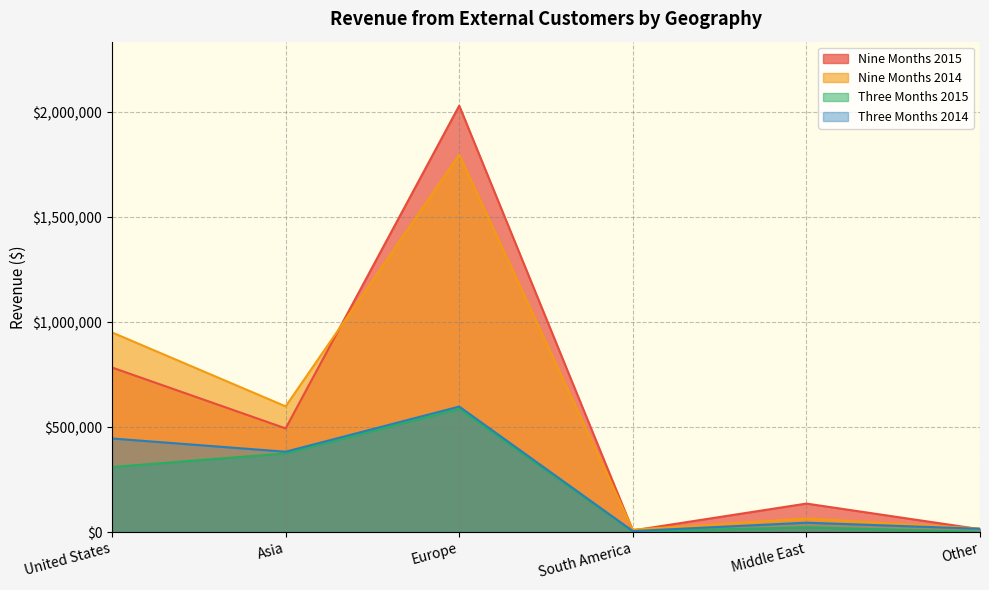

How many lines are shown in the chart?

4